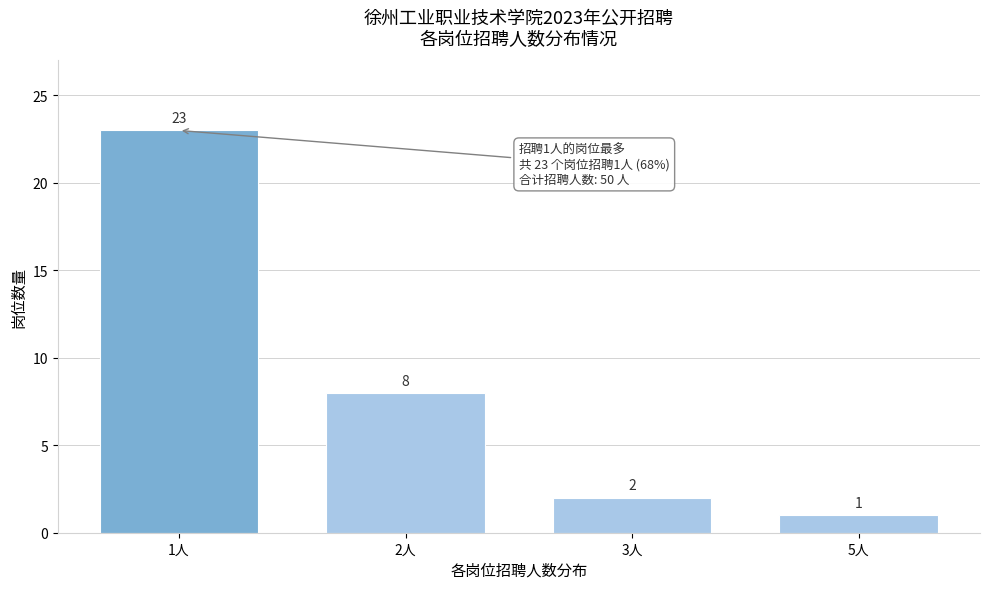

Reading left to right, transcribe all the data shown in this chart.

23	8	2	1